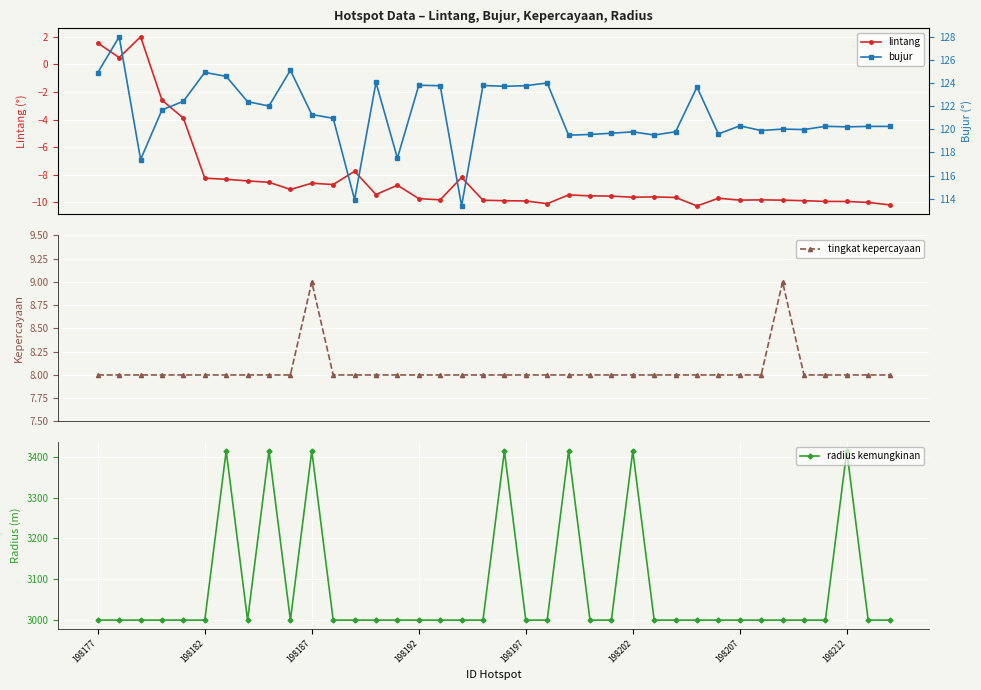

True or false: bujur and lintang cross at least once.

False